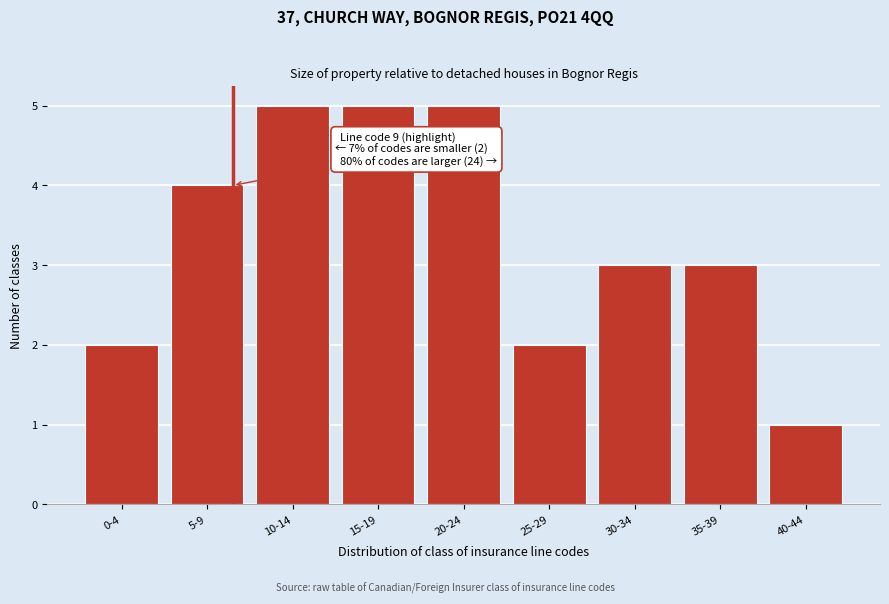

Reading left to right, list all the values displayed in this chart.

0-4=2	5-9=4	10-14=5	15-19=5	20-24=5	25-29=2	30-34=3	35-39=3	40-44=1